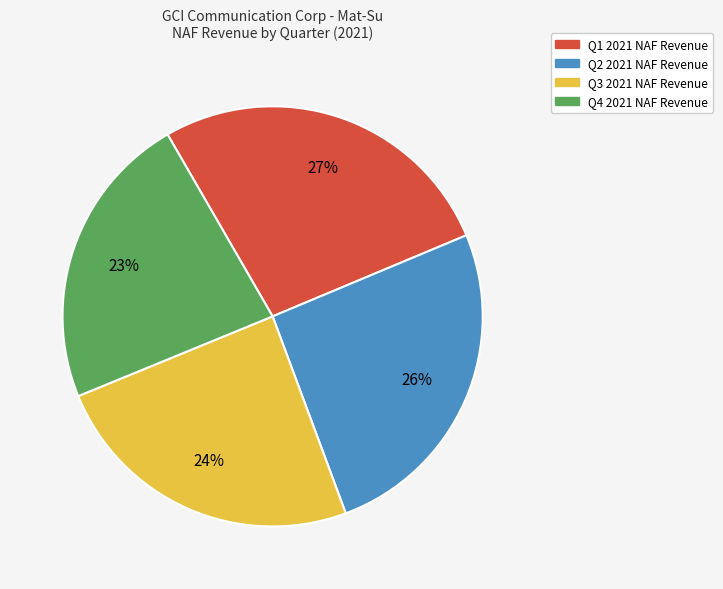

To the nearest percent, what is the difference between the largest and smallest slice percentages?

4%